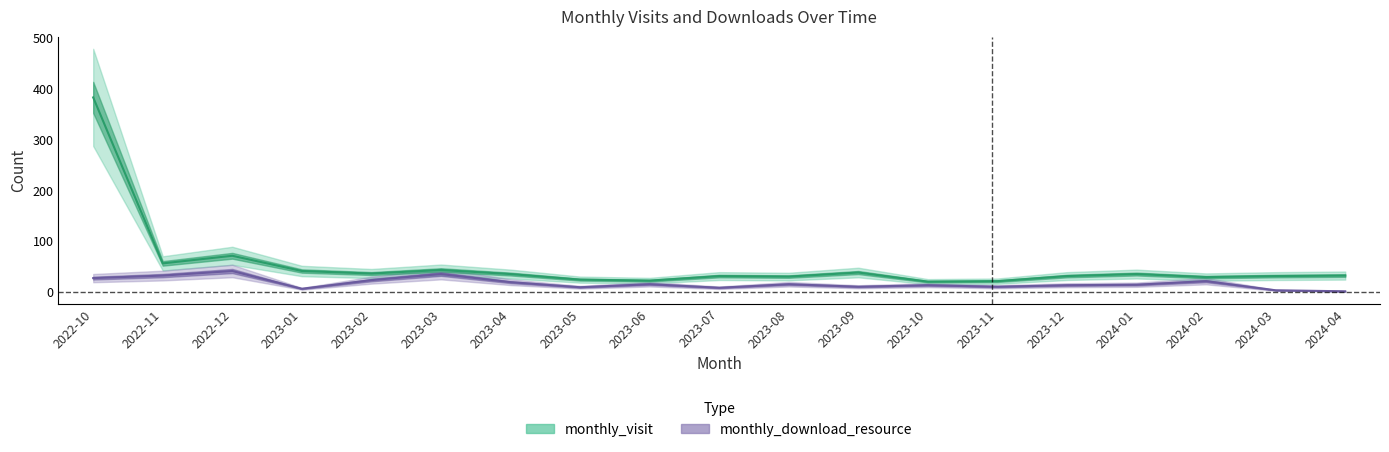

What is the average value of the monthly_download_resource series?

17